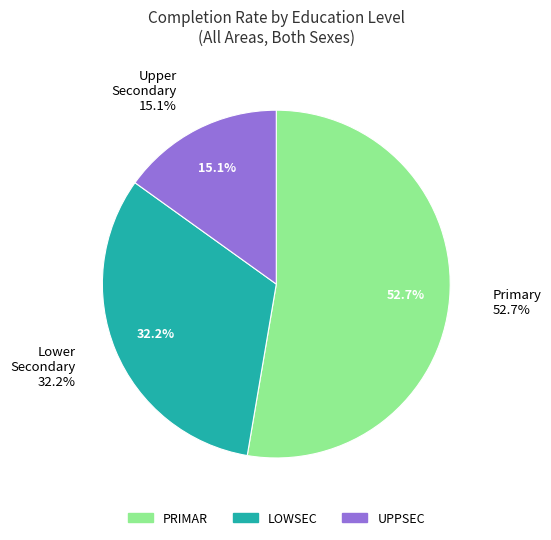

Does PRIMAR represent more than half of the total?

Yes